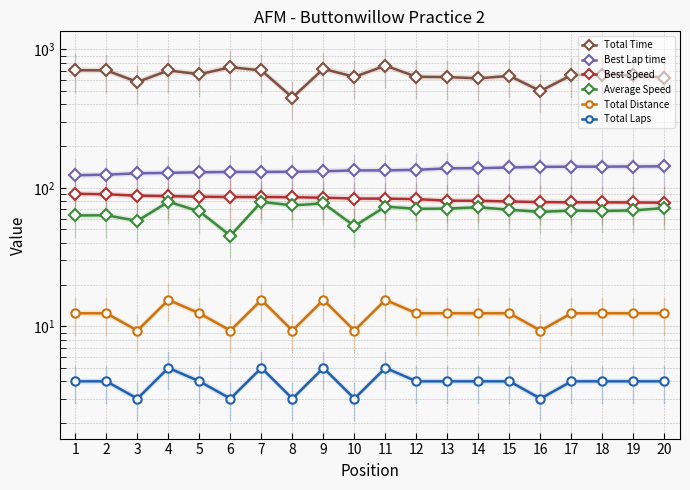

In Total Time, how many points are lower than both neighbors (excluding endpoints)?

6